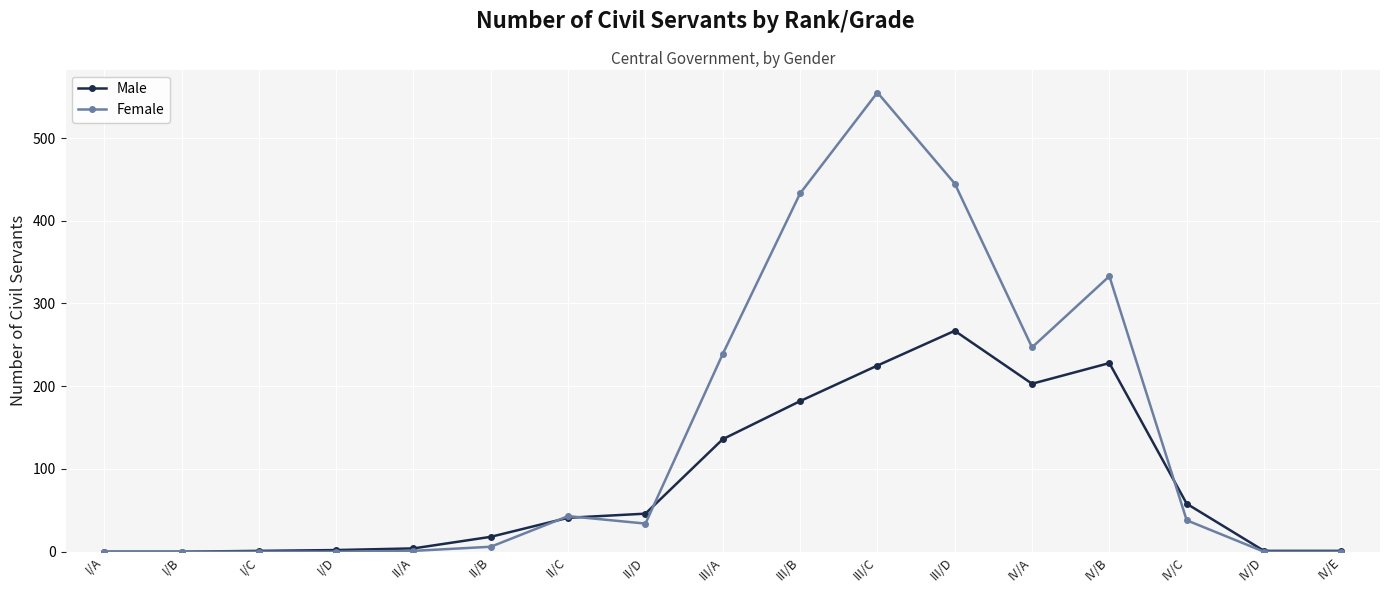

Which series changed the most between II/A and III/D?

Female